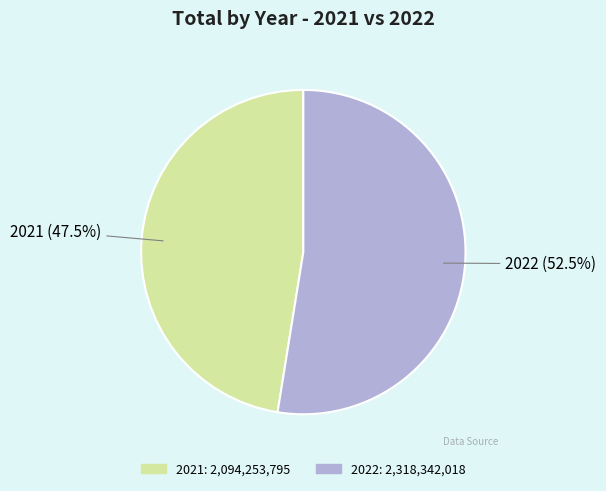

Rank the categories by value from highest to lowest.

2022, 2021